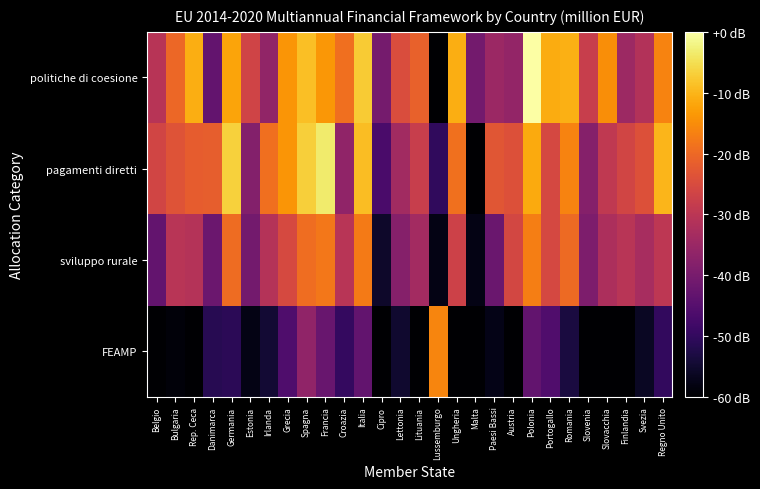

What is the difference between the highest and lowest values at Francia?

39.1